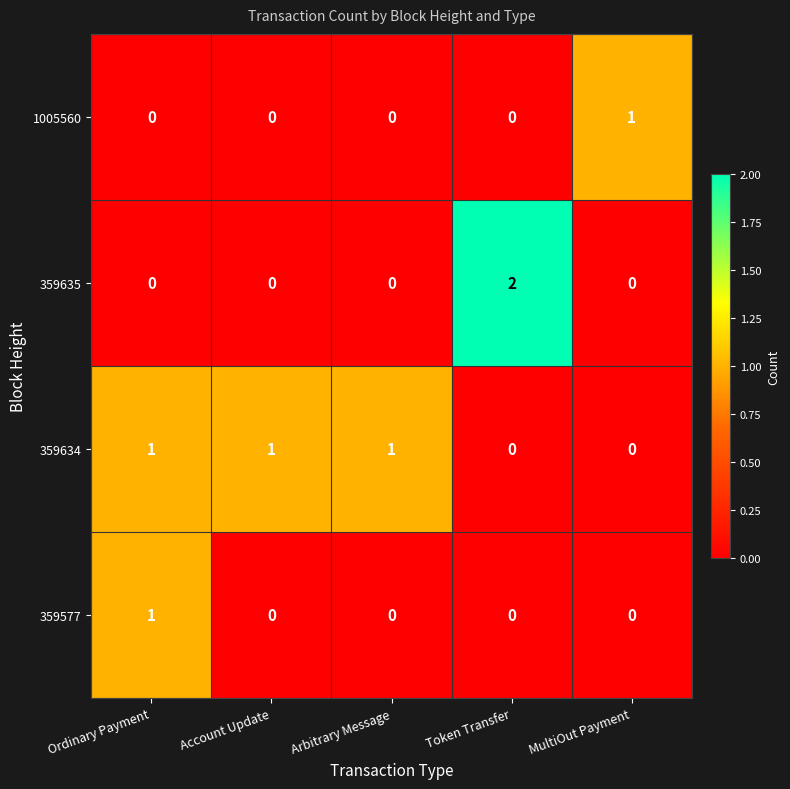

Is the value of 359635 at Token Transfer greater than the value of 359577 at Ordinary Payment?

Yes